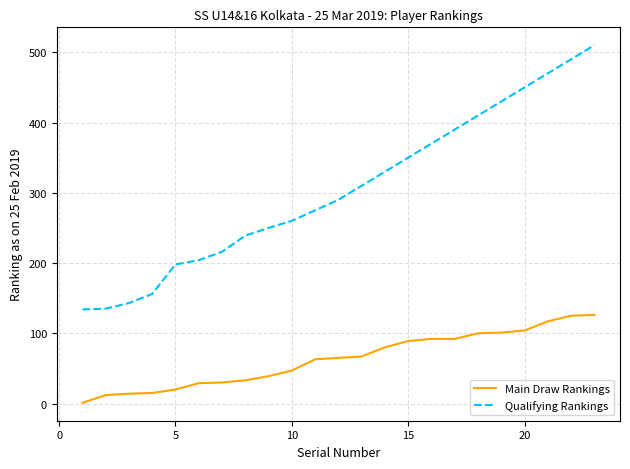

Which series has the largest total across all categories?

Qualifying Rankings